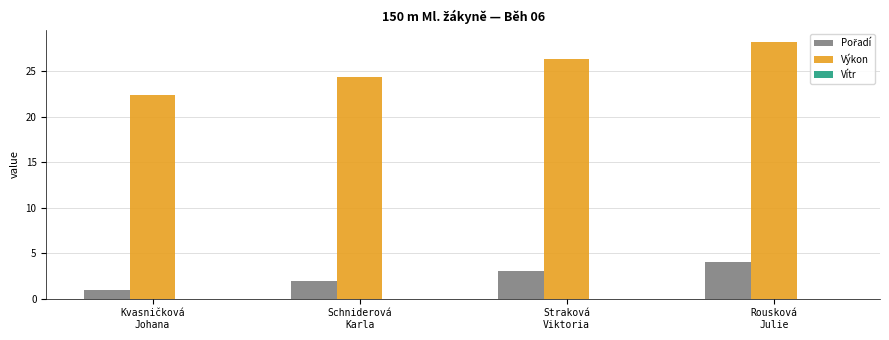

How many categories are shown in the chart?

4